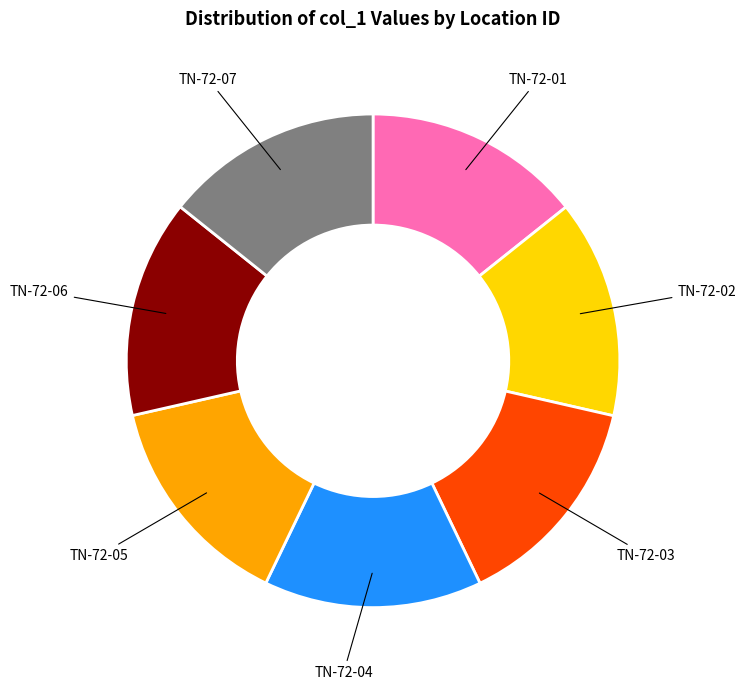

Count the number of slices in the pie.

7